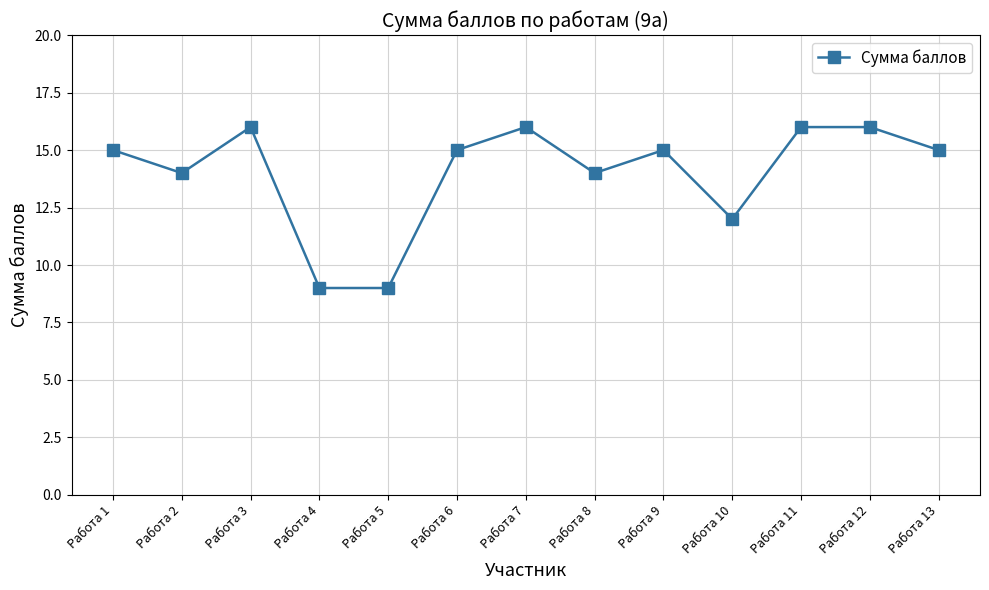

What is the sum of all values?

182